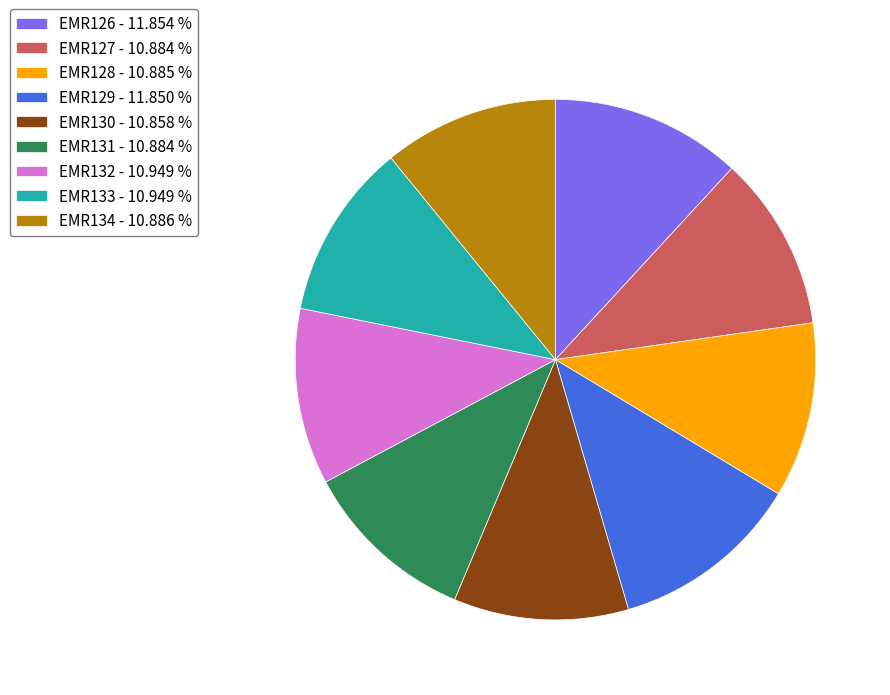

Is there any slice that represents more than half of the pie?

No